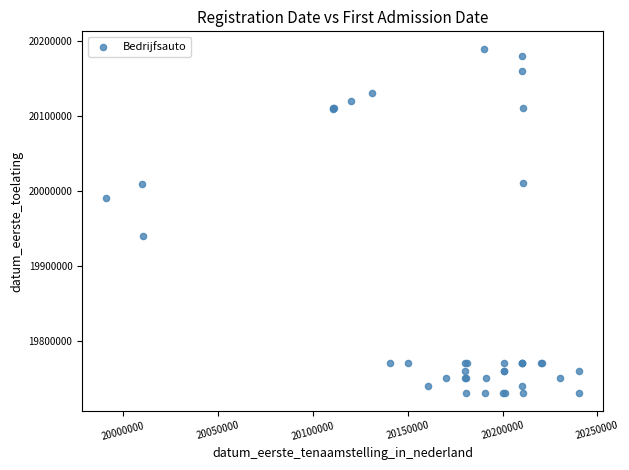

What Y value in the scatter plot is closest to 19960322?

19940210